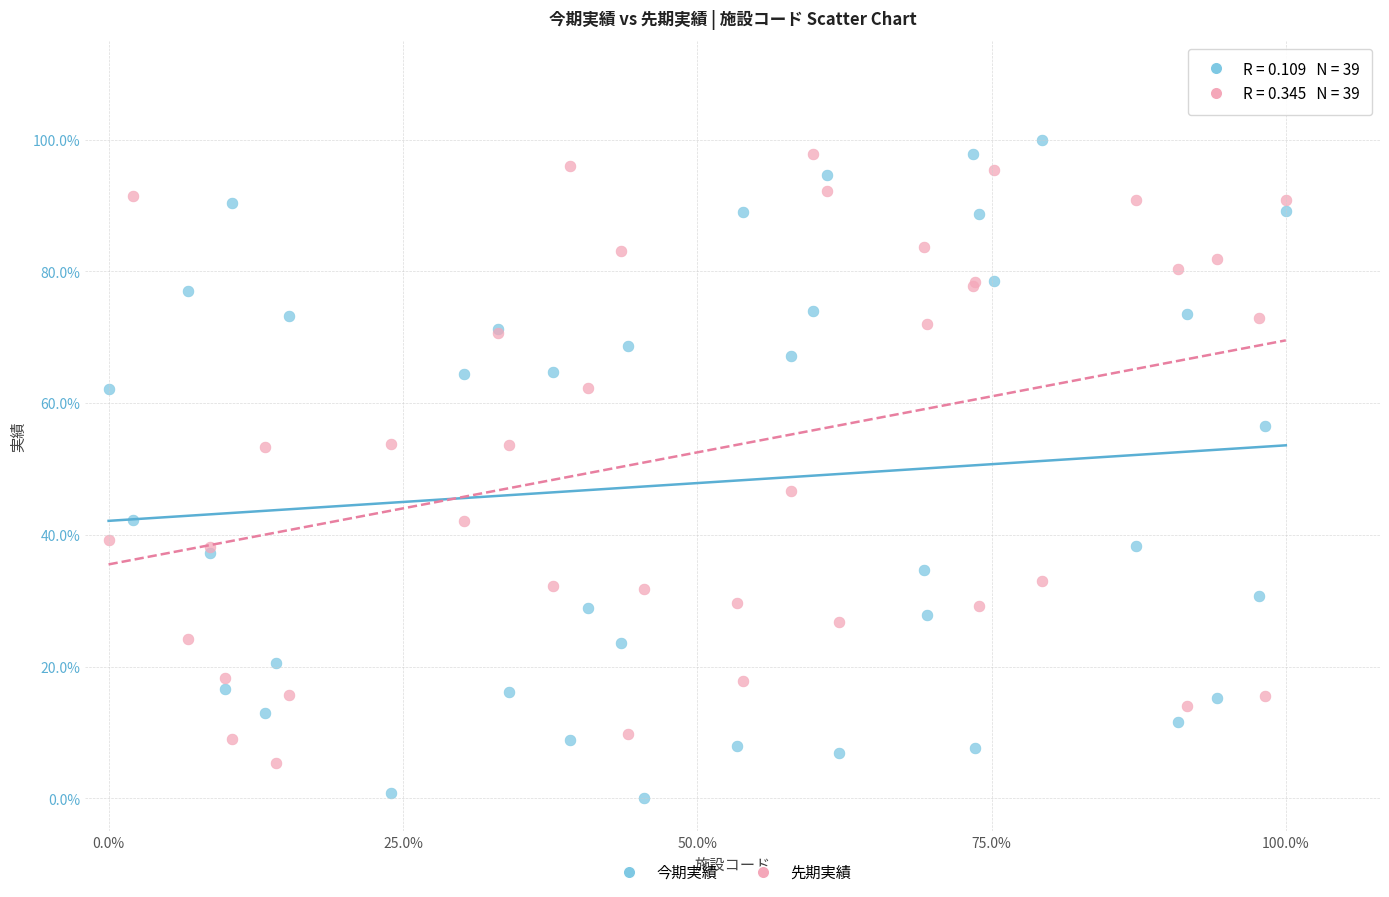

What are all the series names shown in the legend?

今期実績, 先期実績